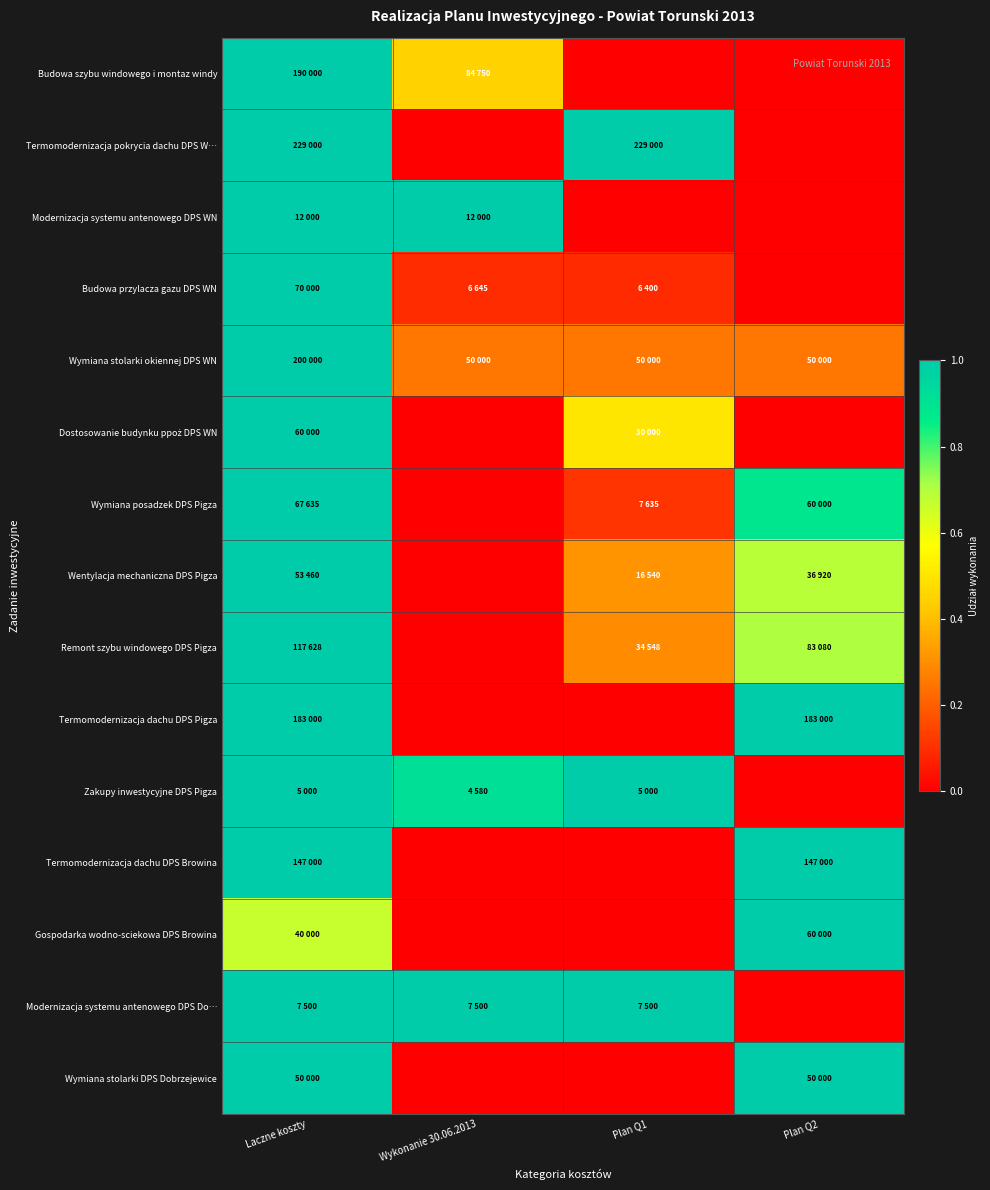

At which category is the sum across all series the highest?

Laczne koszty